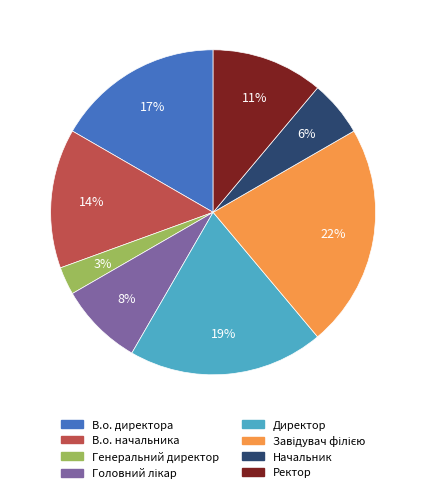

Which slice is the smallest?

Генеральний директор